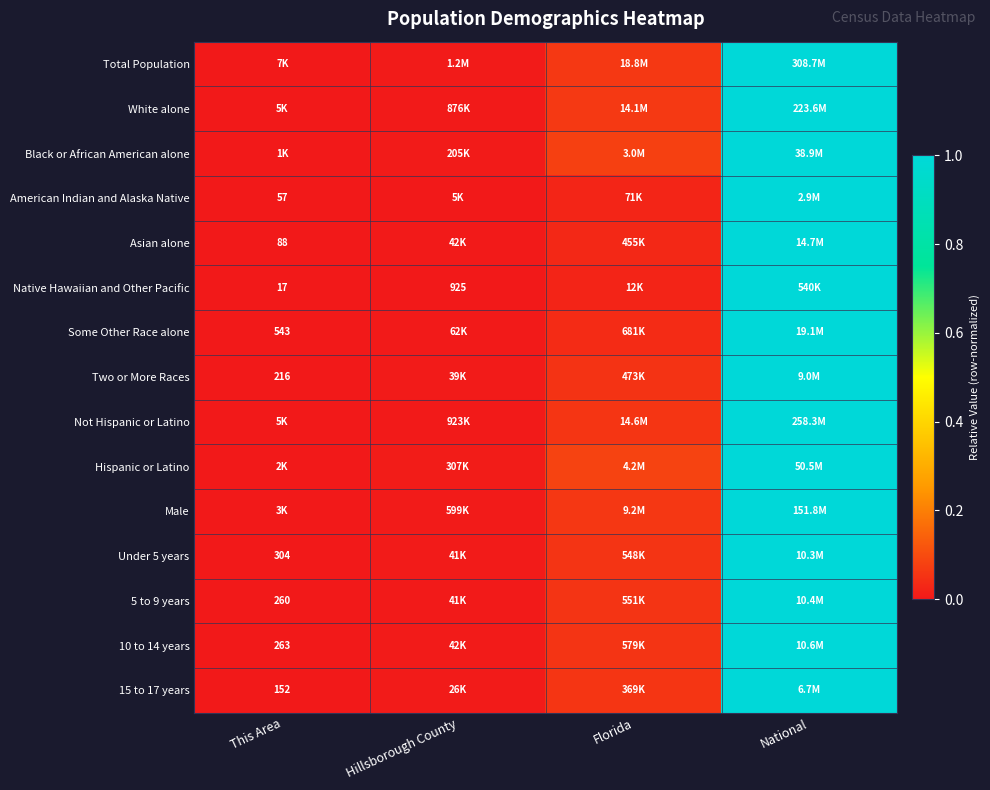

Between Florida and National, which is larger?

National